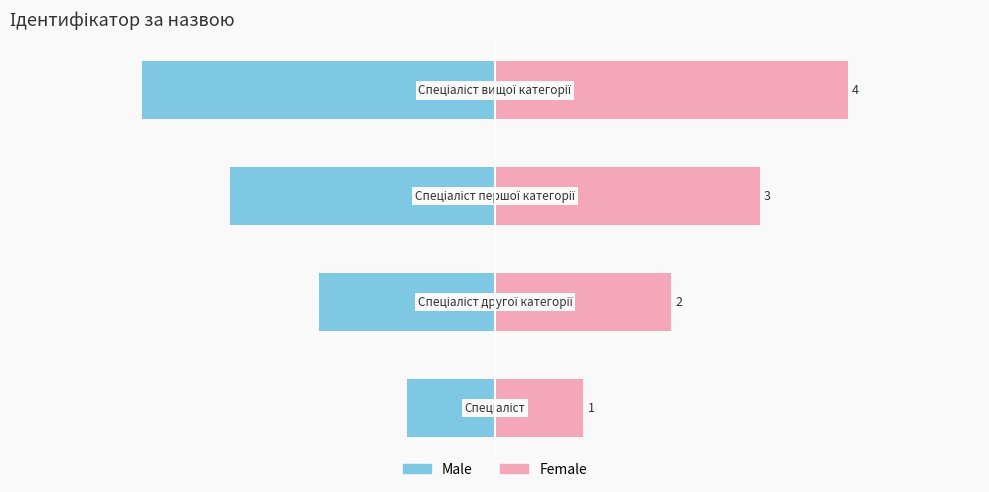

Is it true that Male equals -2 at 2?

False